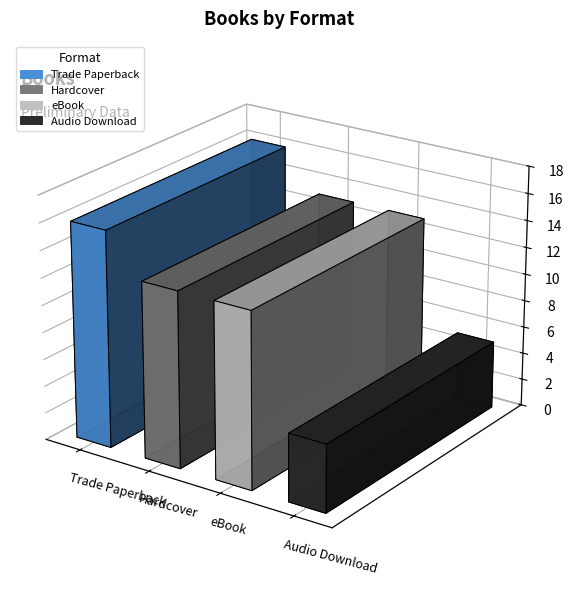

Rank the categories by value from lowest to highest.

Audio Download, Hardcover, eBook, Trade Paperback